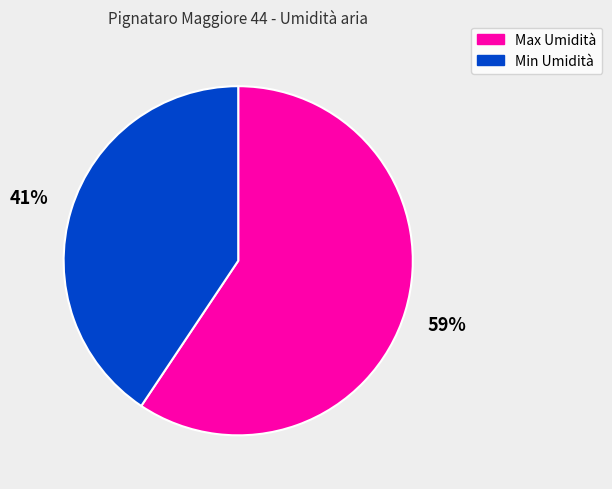

To the nearest percent, what is the average slice percentage?

50%